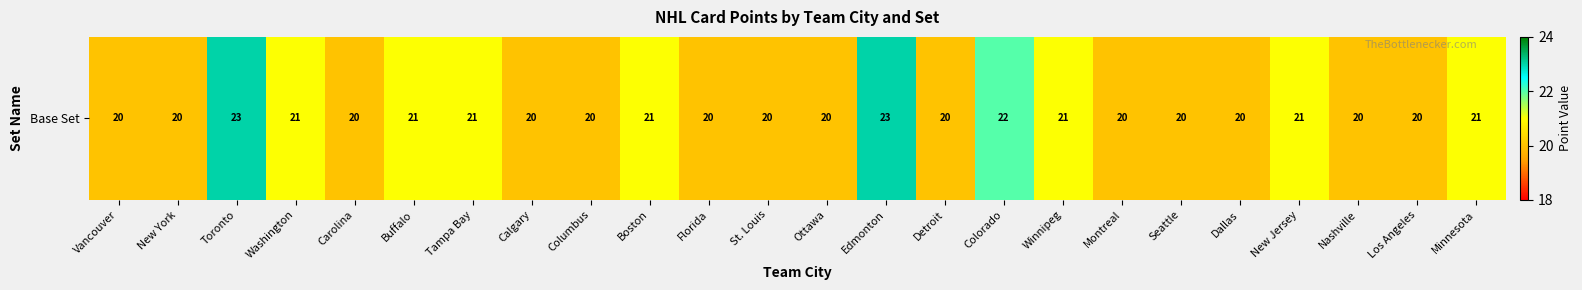

Which has a higher value, Los Angeles or Montreal?

Los Angeles